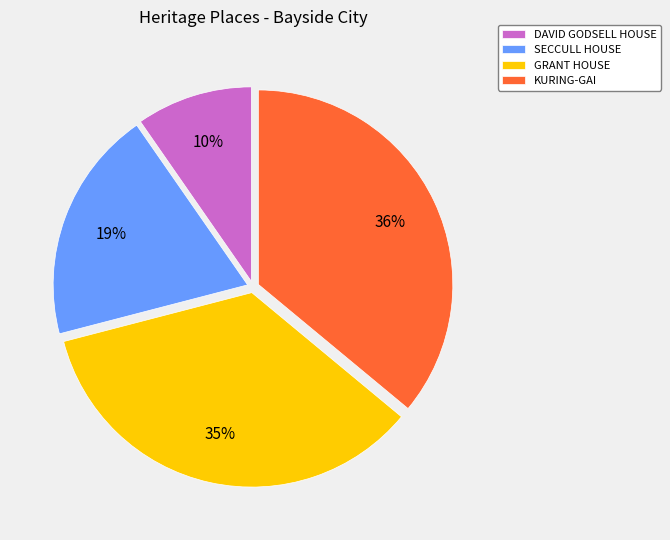

Approximately how many times larger is the value at DAVID GODSELL HOUSE compared to GRANT HOUSE?

0.3